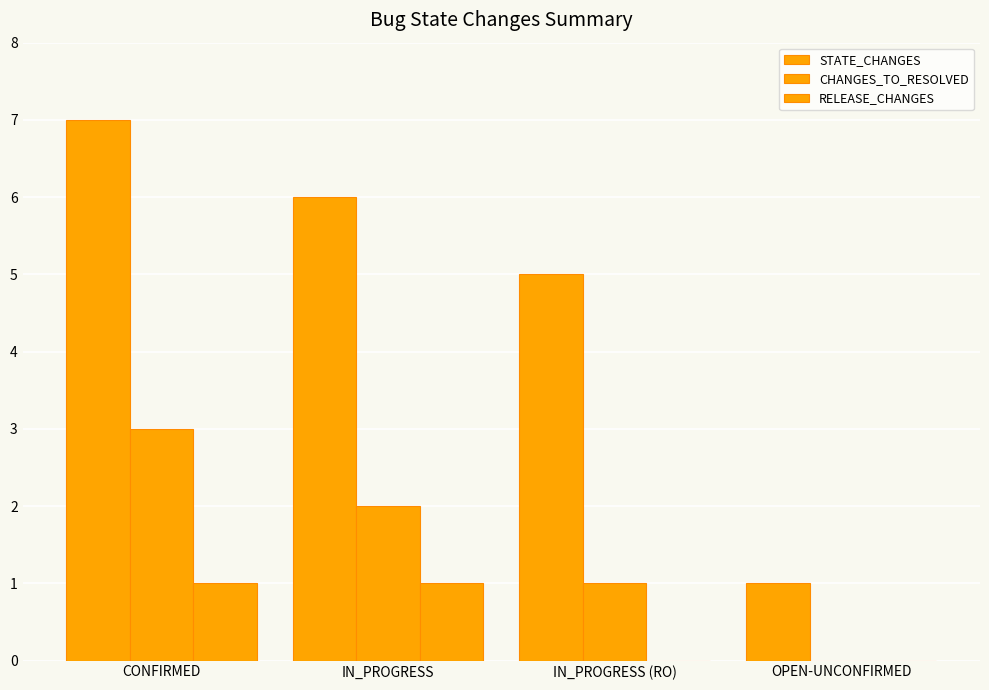

At IN_PROGRESS (RO), list the series in order from largest to smallest.

STATE_CHANGES, CHANGES_TO_RESOLVED, RELEASE_CHANGES